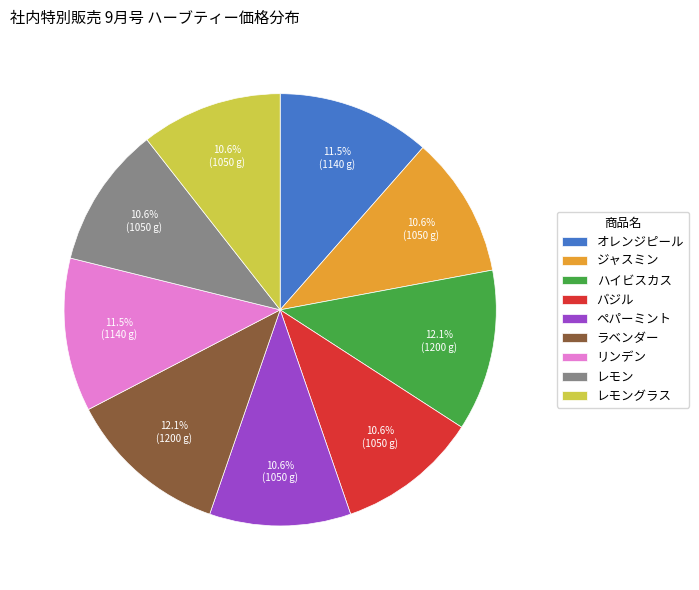

To the nearest percent, what percentage of the pie is ラベンダー?

12%